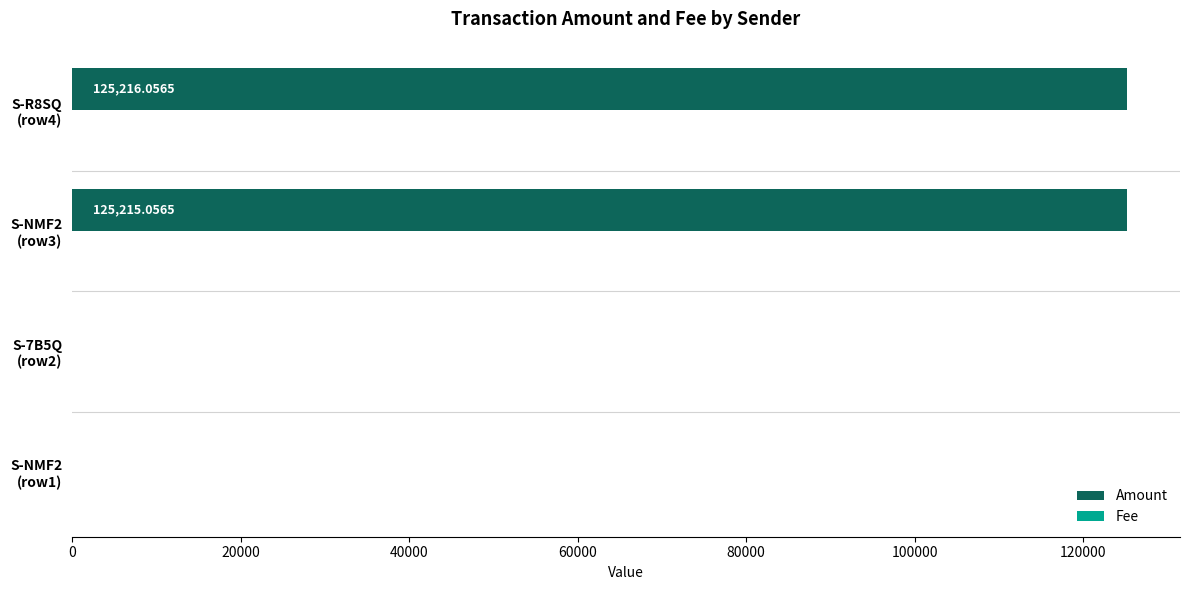

Which series has the largest total across all categories?

Amount